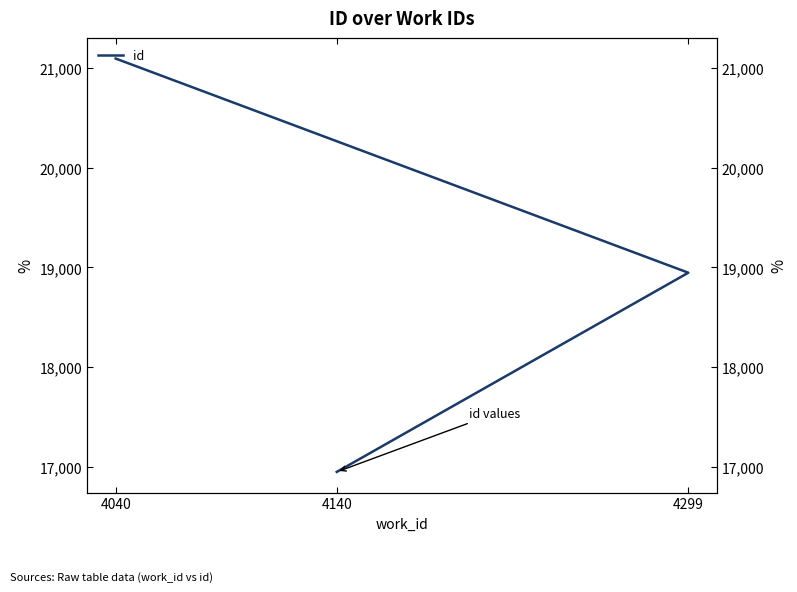

What is the label of the 3rd point from the left?

4040